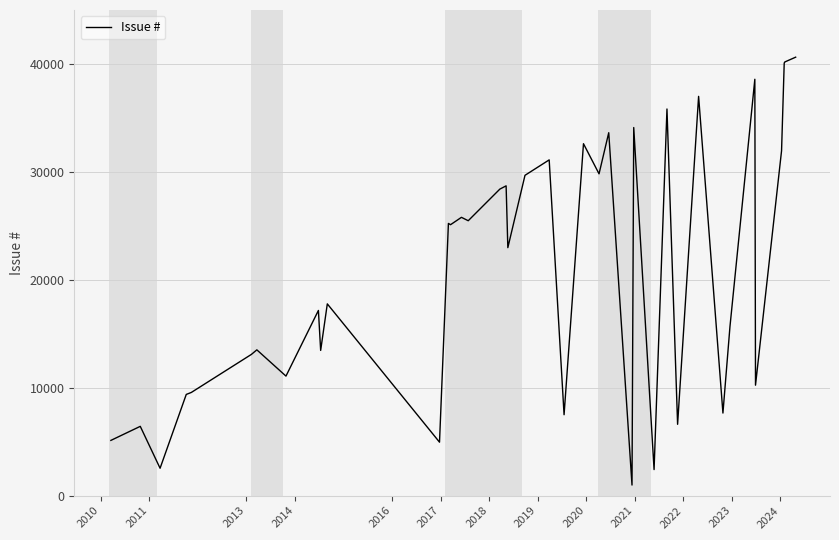

What is the difference between the maximum and minimum values?

39648